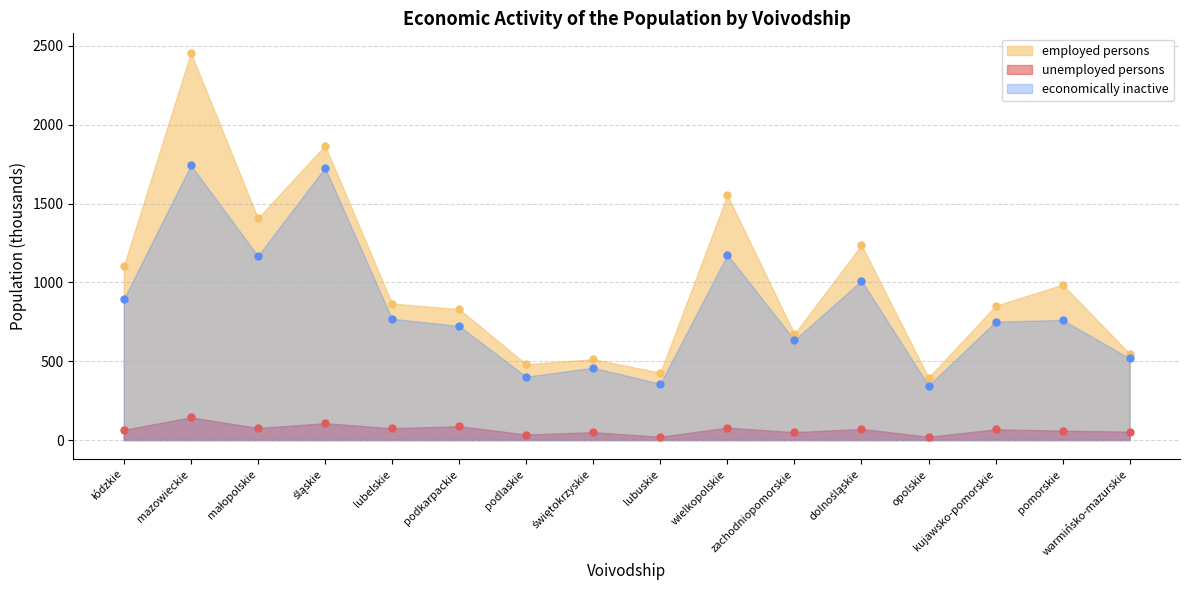

The employed persons series shows 1237 at dolnośląskie. True or false?

True